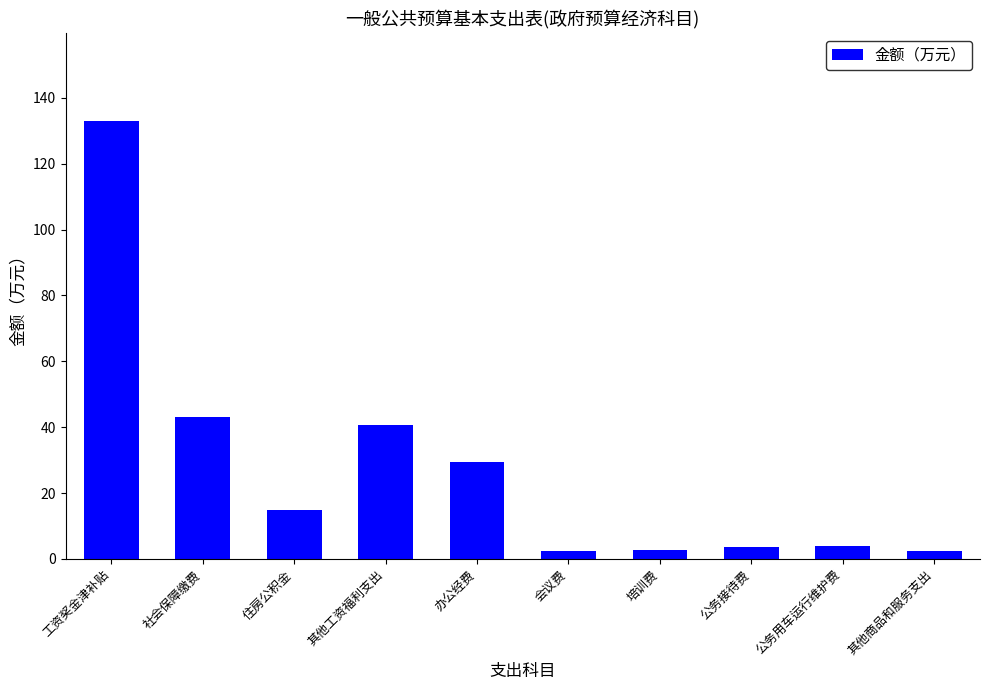

What is the label of the 4th bar from the left?

其他工资福利支出